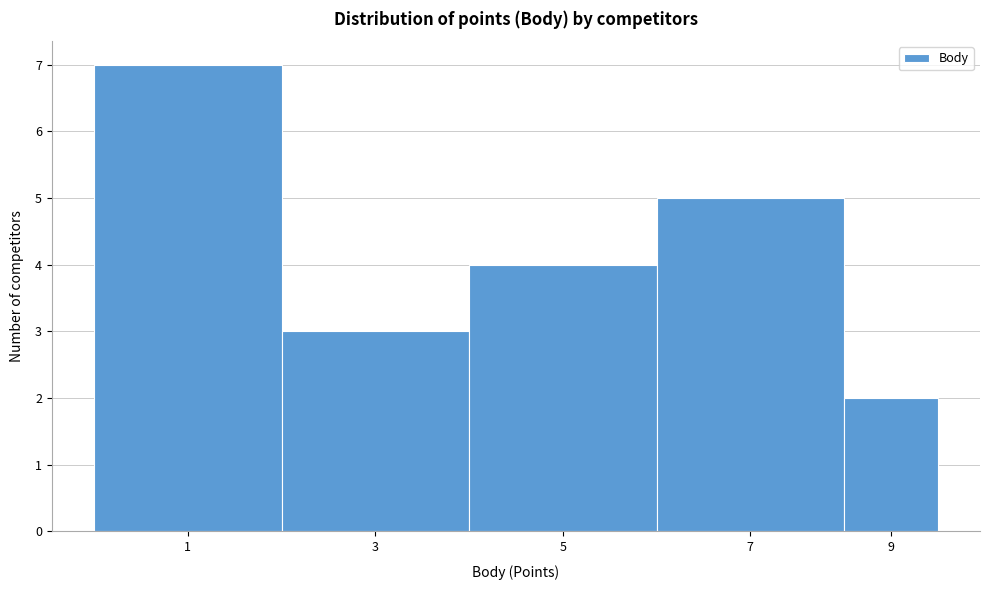

Reading right to left, transcribe all the data shown in this chart.

9=2	7=5	5=4	3=3	1=7